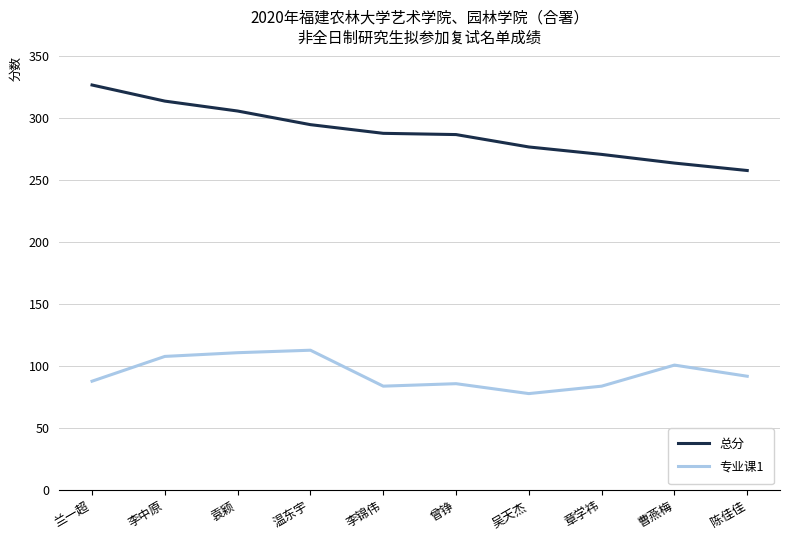

What position from the right is 李中原?

9